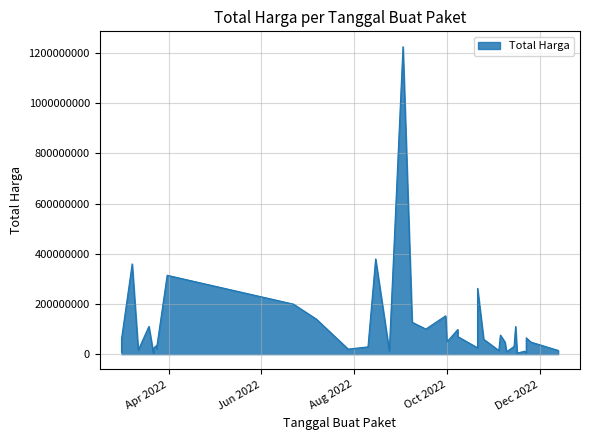

What is the sum of the values at 2022-11-04 and 2022-11-16?

18225000